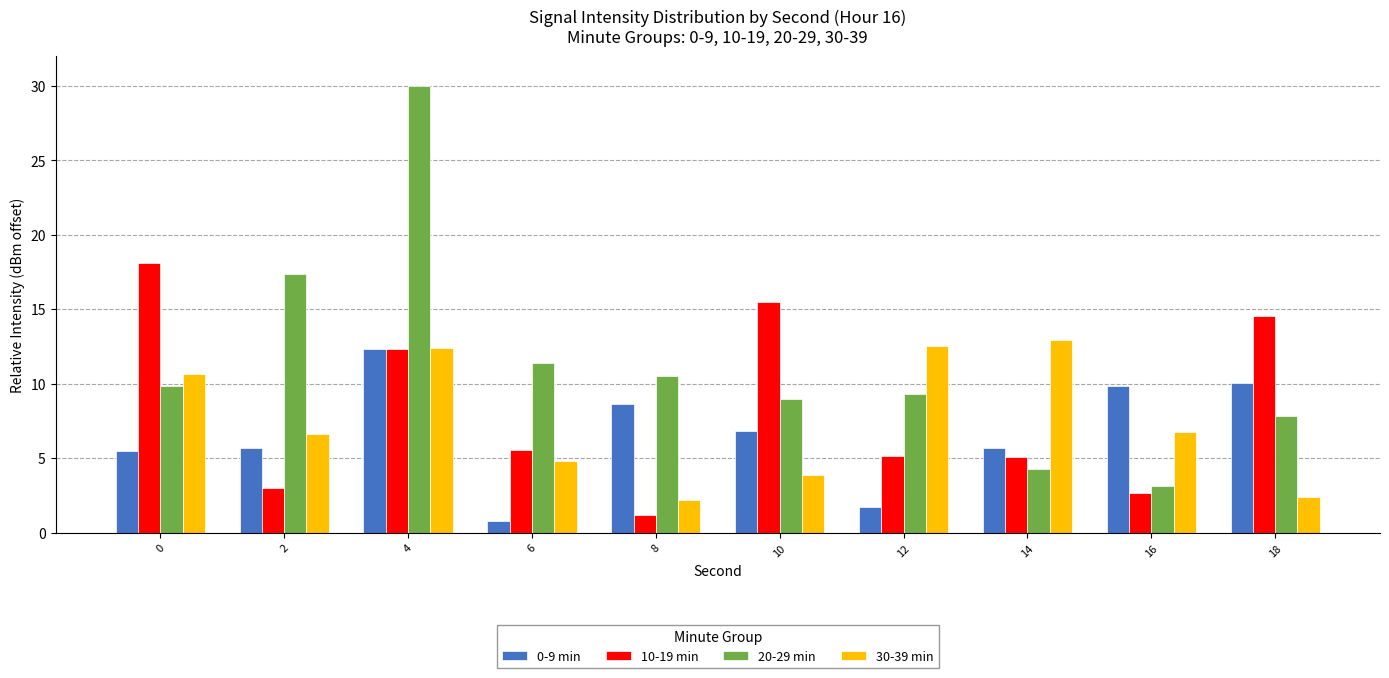

Which category has the highest value across all series?

4